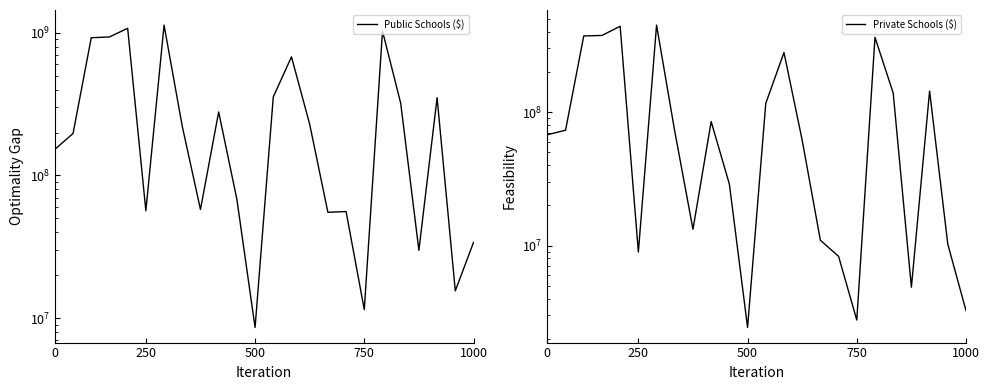

True or false: Private Schools ($) and Public Schools ($) cross at least once.

False